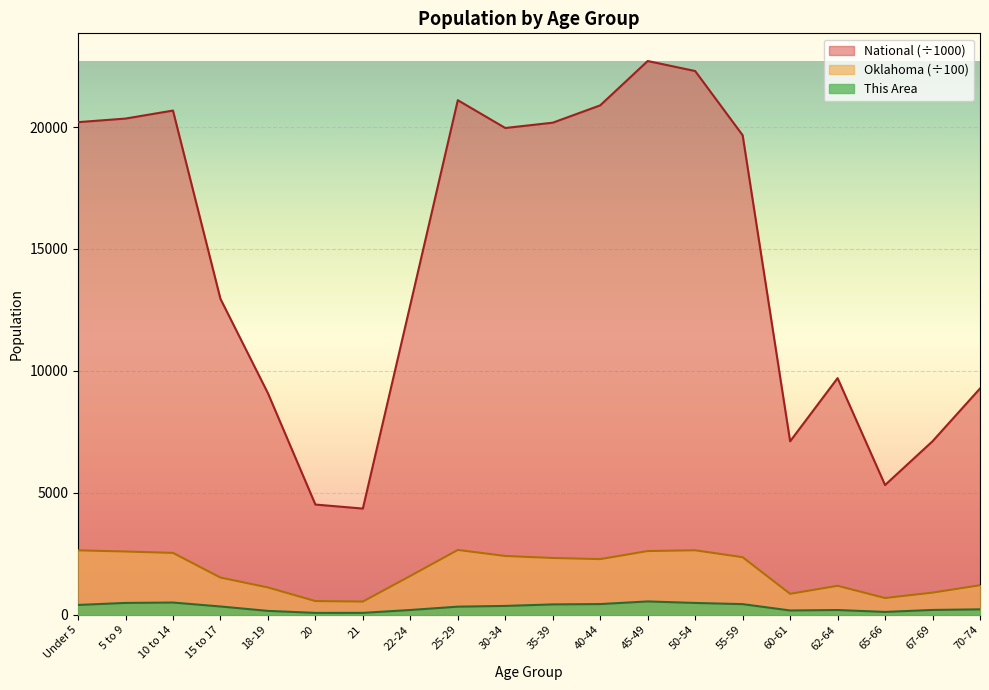

What is the spread (max minus min) of values at 18-19?

8928.1